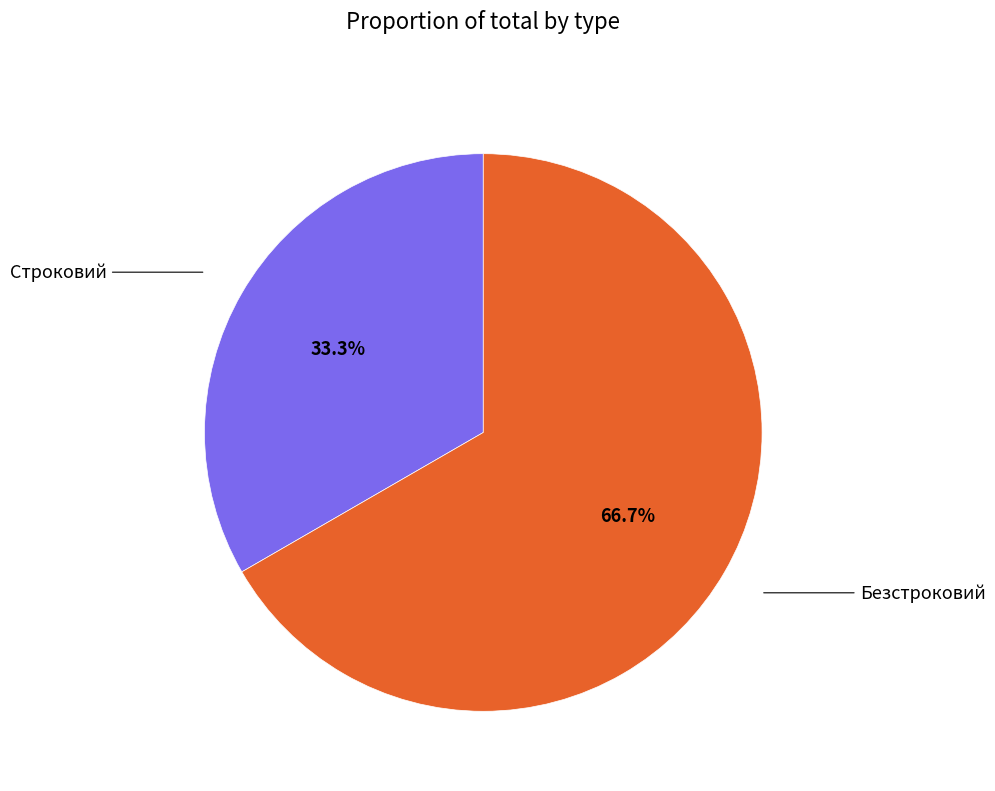

Does any single category account for the majority?

Yes